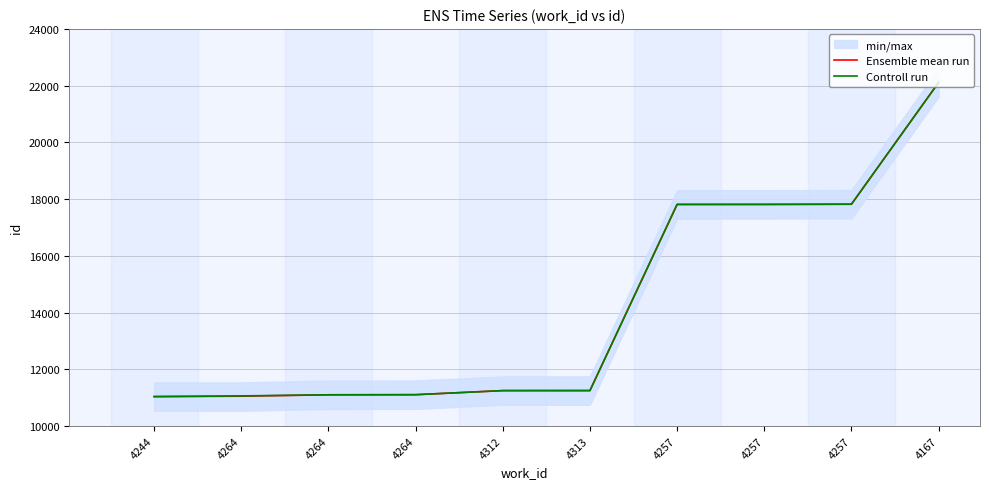

Reading right to left, list all the values displayed in this chart.

Ensemble mean run: 22111	17819	17812	17811	11248	11247	11103	11099	11050	11036
Controll run: 22111	17819	17812	17811	11248	11247	11103	11099	11060	11036